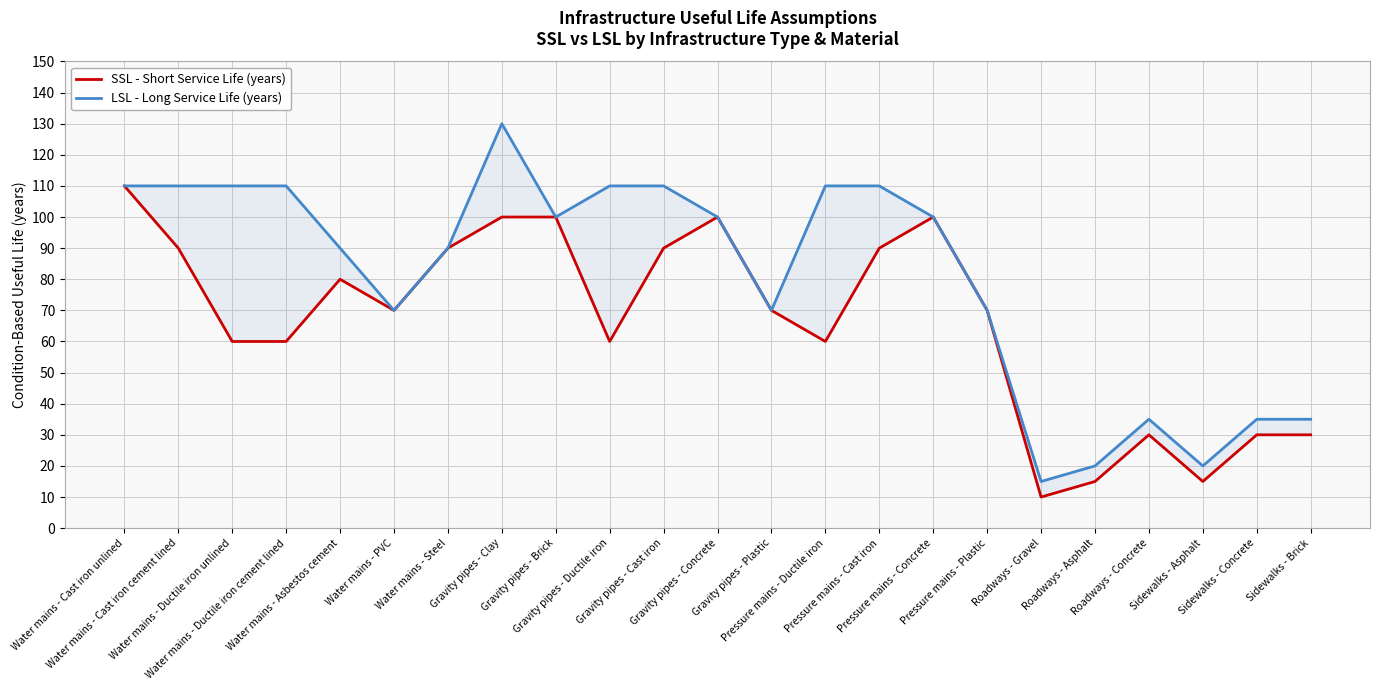

Which series changed the most between Water mains - Ductile iron cement lined and Water mains - Steel?

SSL - Short Service Life (years)